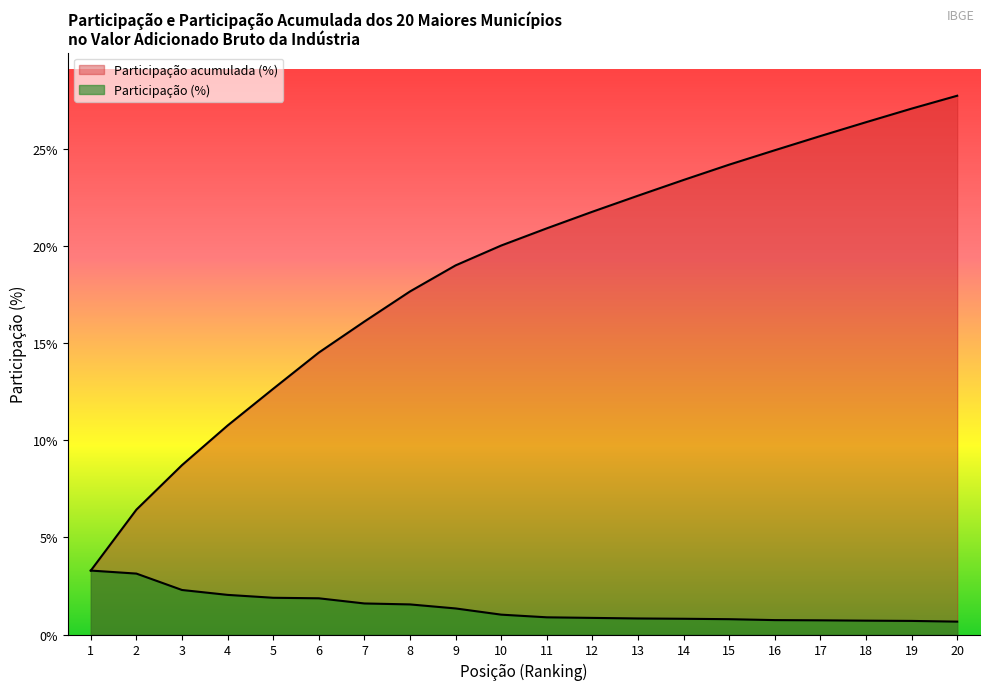

Which series has the largest total across all categories?

Participação acumulada (%)